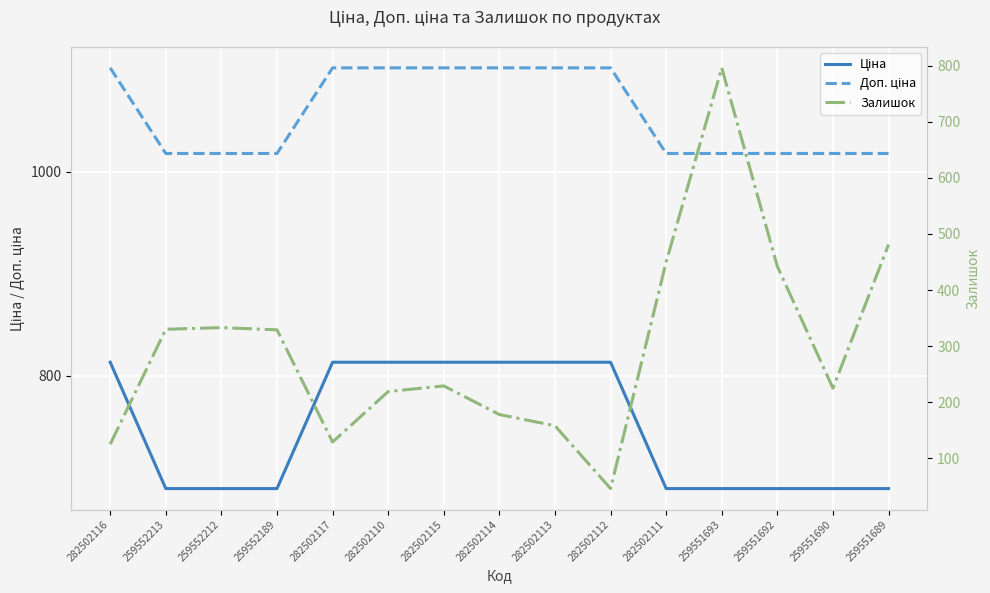

Where do Ціна and Залишок first cross each other?

282502111 and 259551693